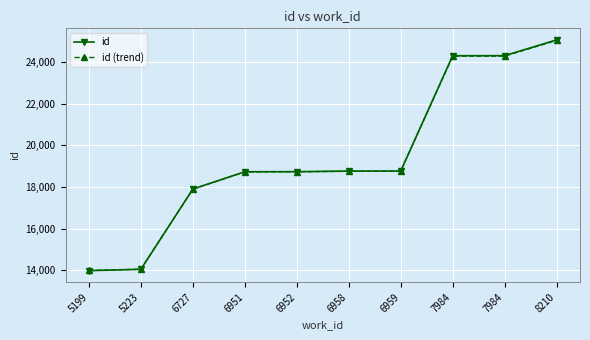

Does the chart have visible grid lines?

Yes